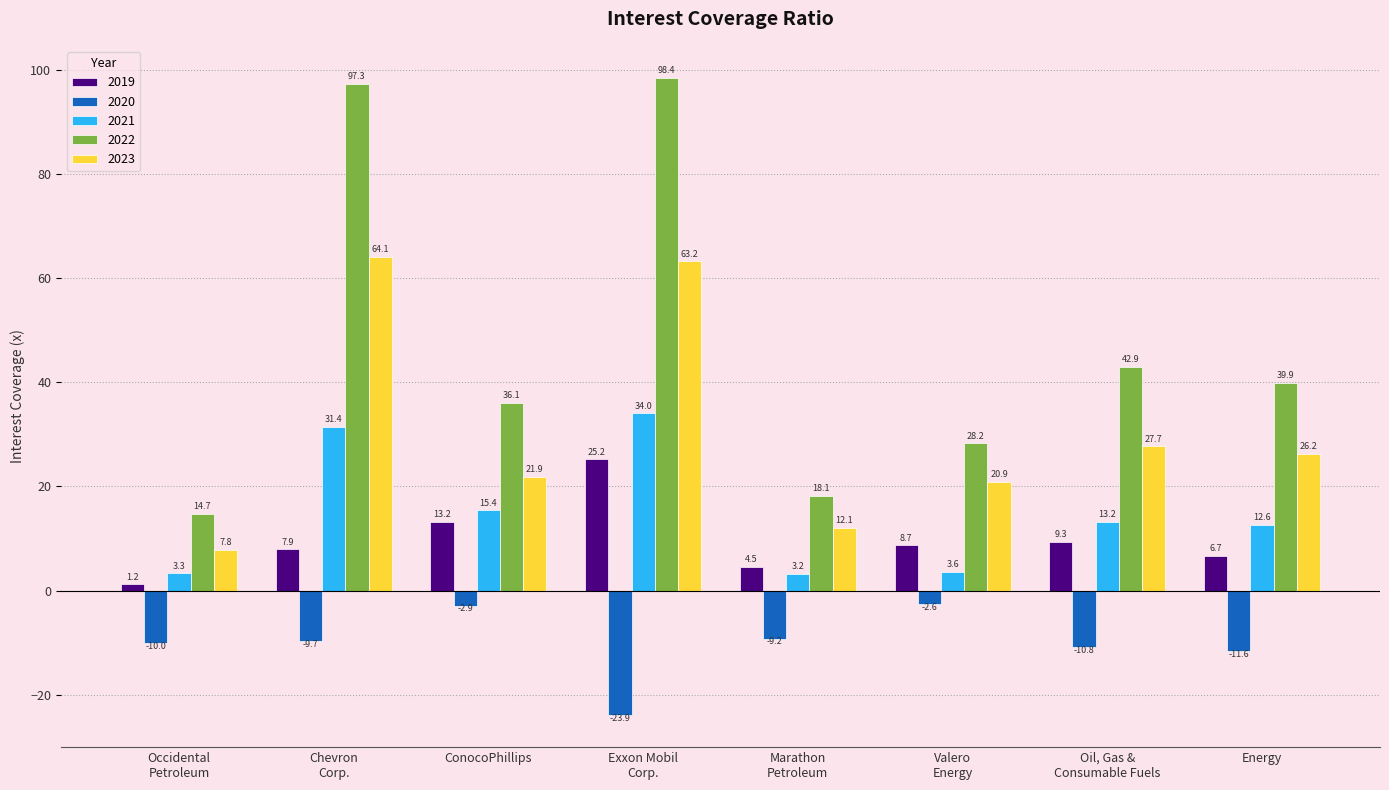

What is the total value across all series at Chevron
Corp.?

191.0